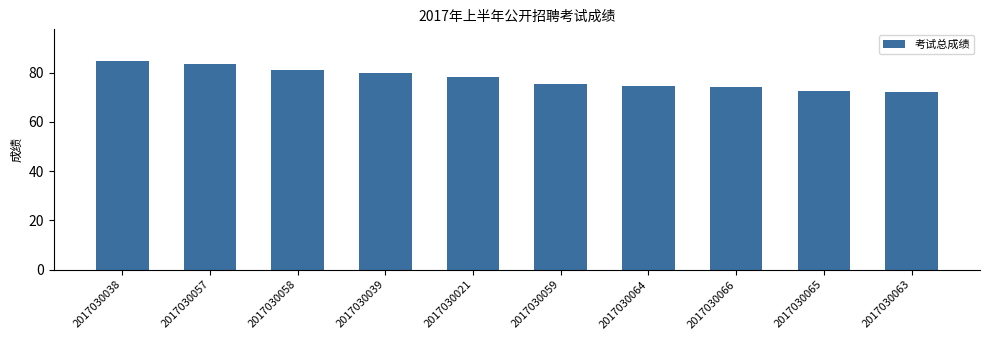

What is the difference between the maximum and minimum values?

12.6